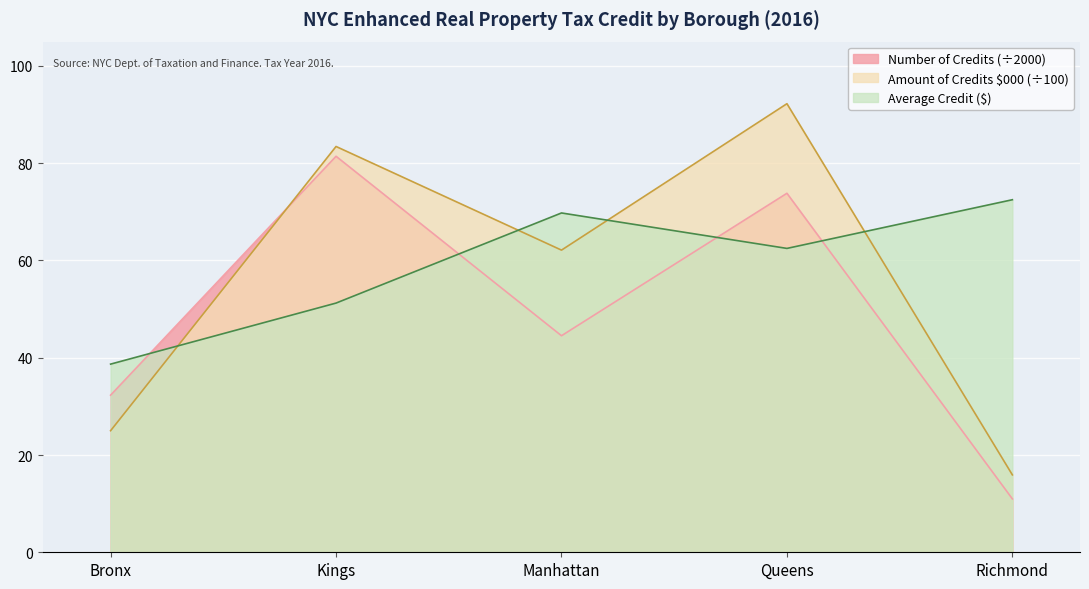

Which series ends up on top after the final intersection of Number of Credits and Average Credit?

Average Credit